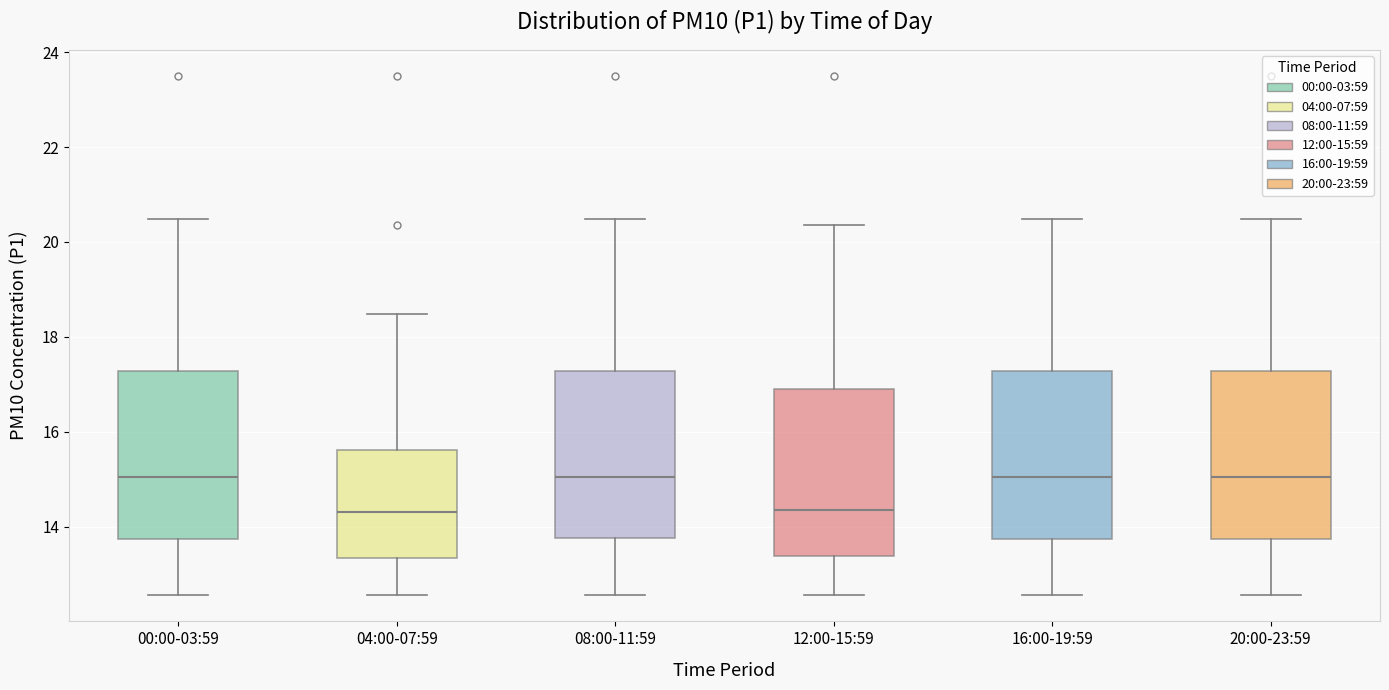

Where is the lower edge of the box for 16:00-19:59 on the y-axis? The values are not printed on the chart, so give them approximately, as read against the axis.

13.8